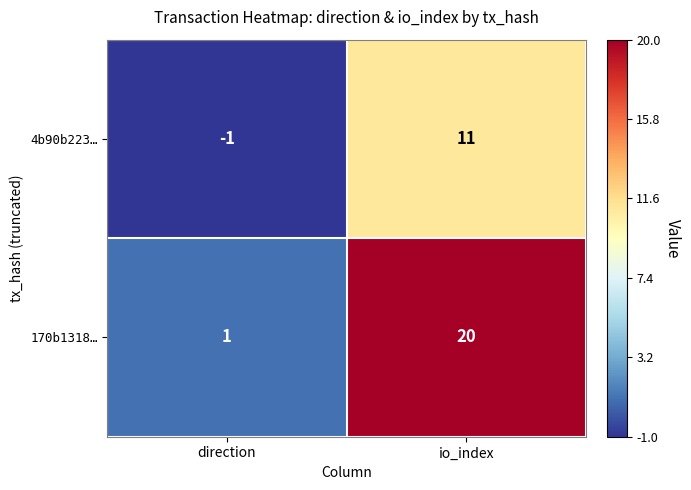

What is the spread (max minus min) of values at direction?

2